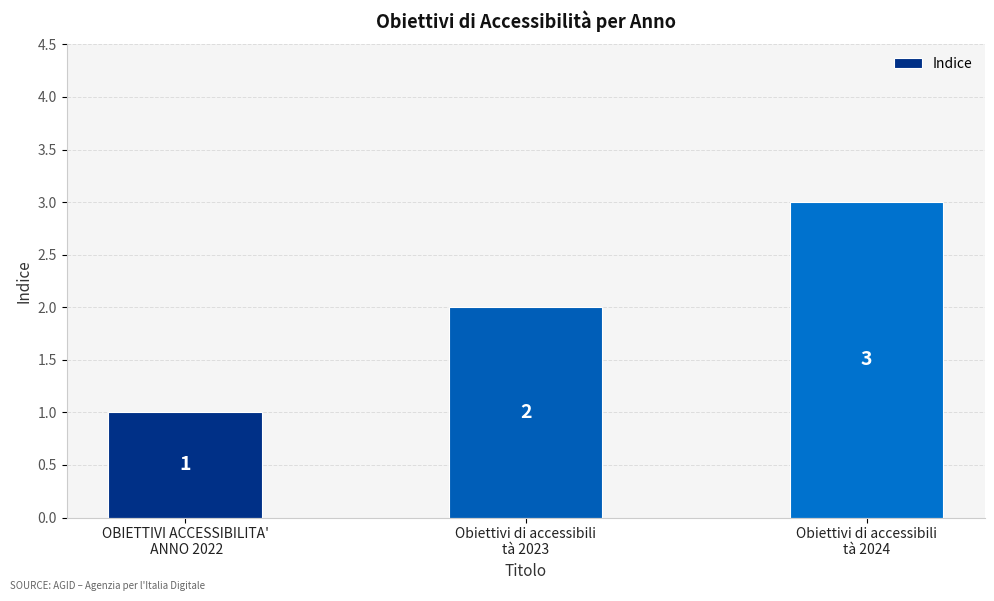

Which label corresponds to the smallest value in the chart?

OBIETTIVI ACCESSIBILITA'
 ANNO 2022